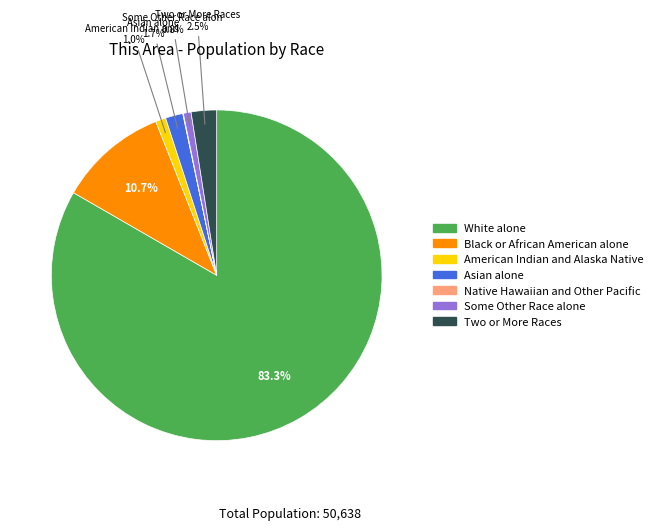

Is there a majority slice in this chart?

Yes